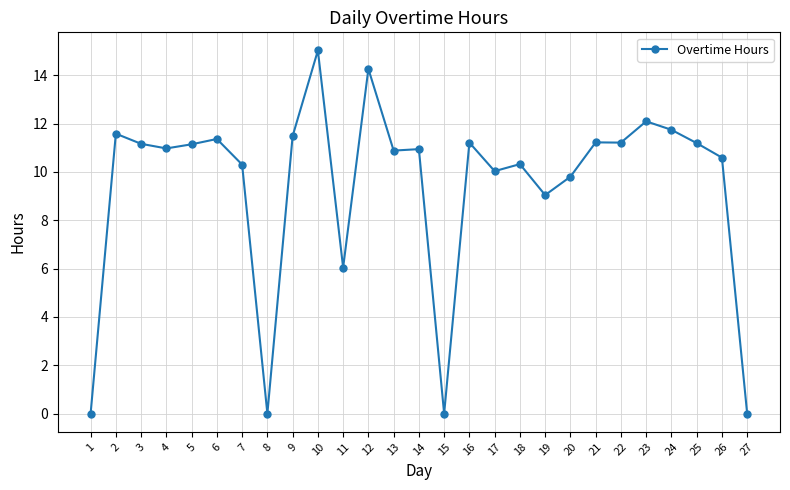

What is the change in value from 1 to 25?

+11.2